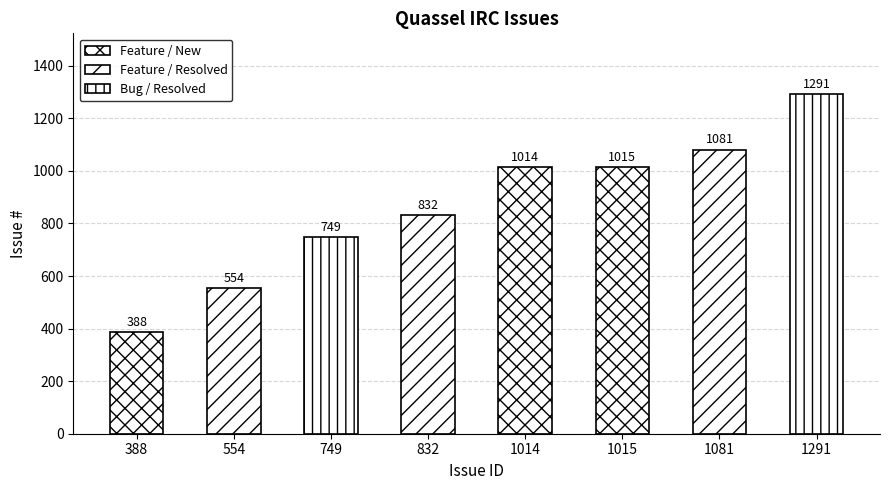

The value at 1291 is 1291. True or false?

True